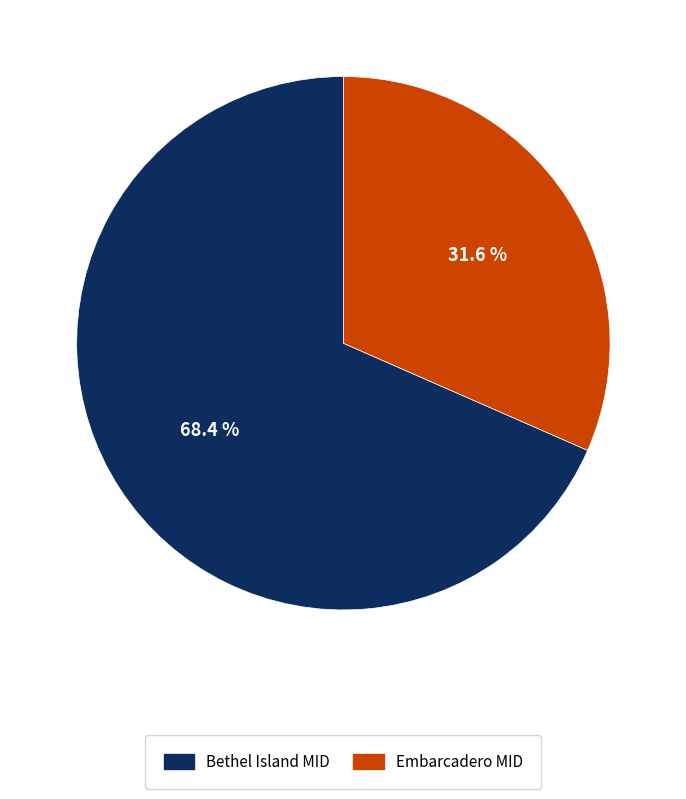

Is there any slice that represents more than half of the pie?

Yes